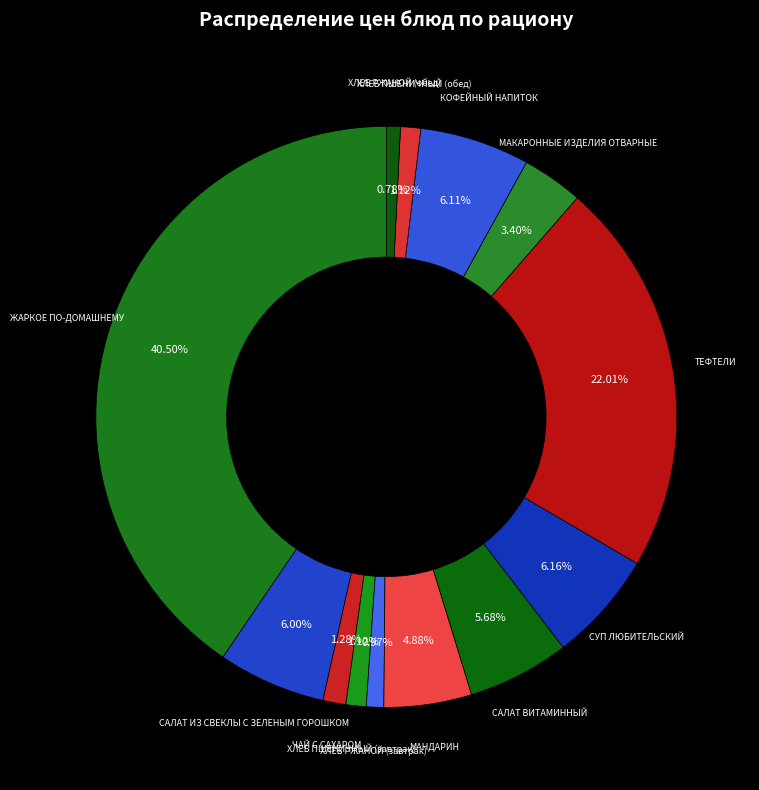

Which slice is the largest?

ЖАРКОЕ ПО-ДОМАШНЕМУ